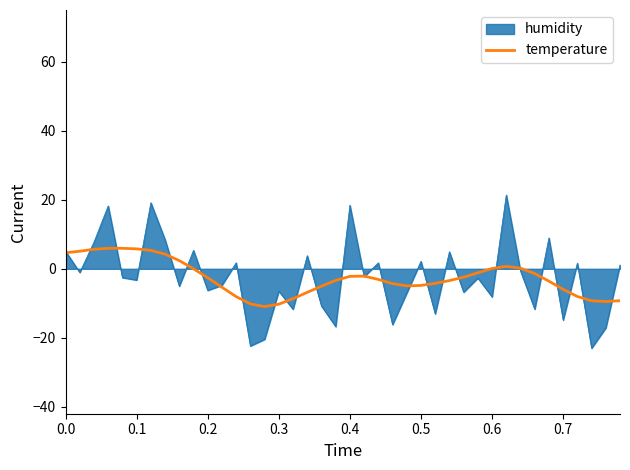

What is the greatest value displayed?

21.4